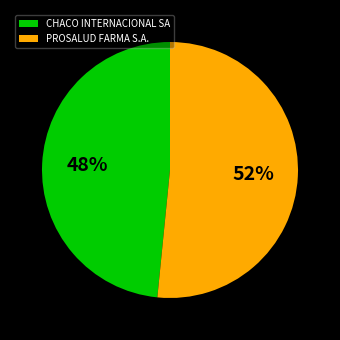

Is it true that CHACO INTERNACIONAL SA is 48% of the pie?

True